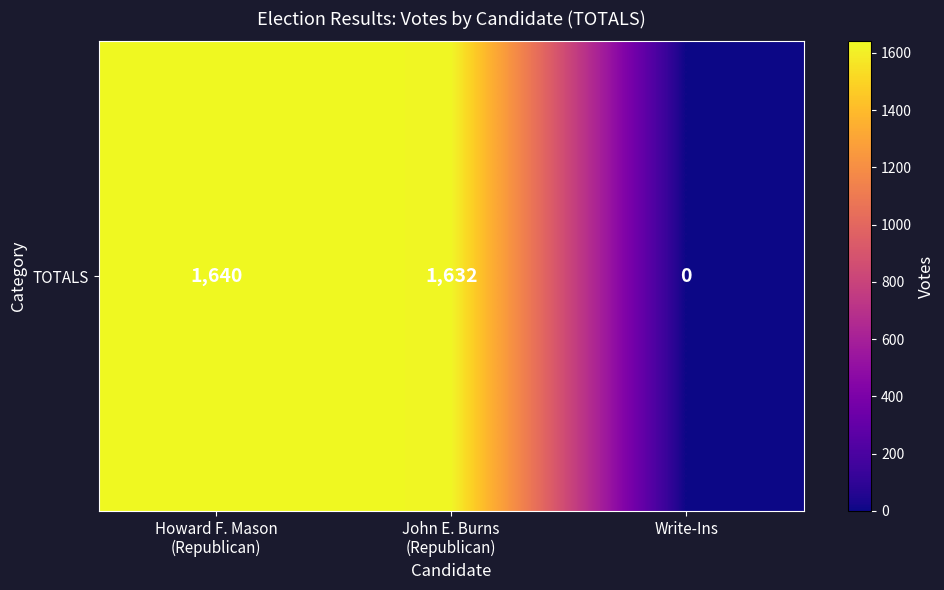

What is the sum of all values?

3272